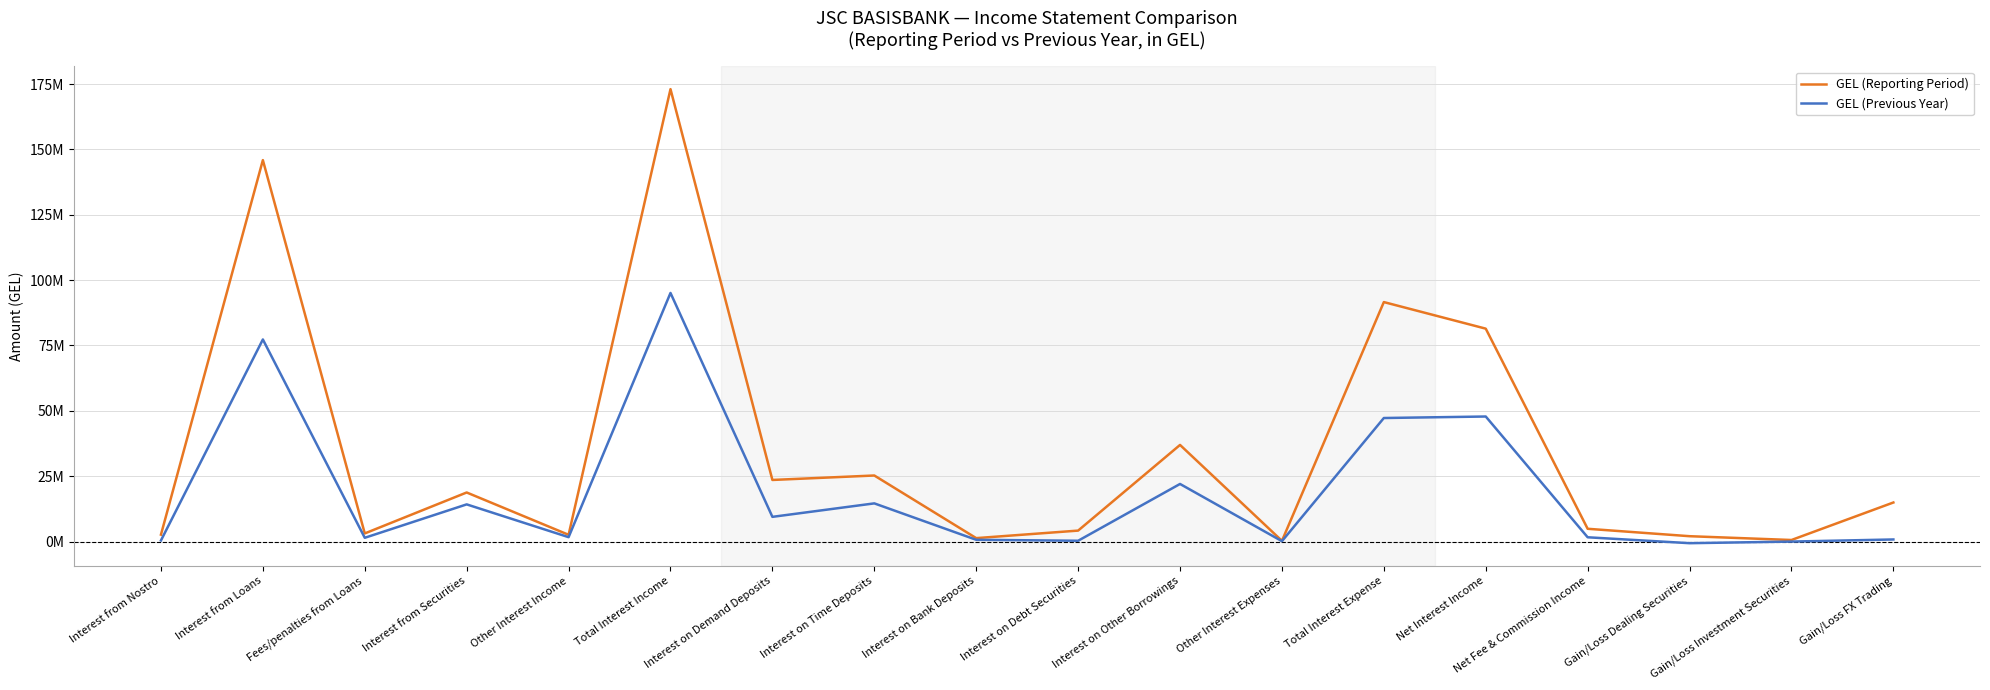

Does the chart have visible grid lines?

Yes